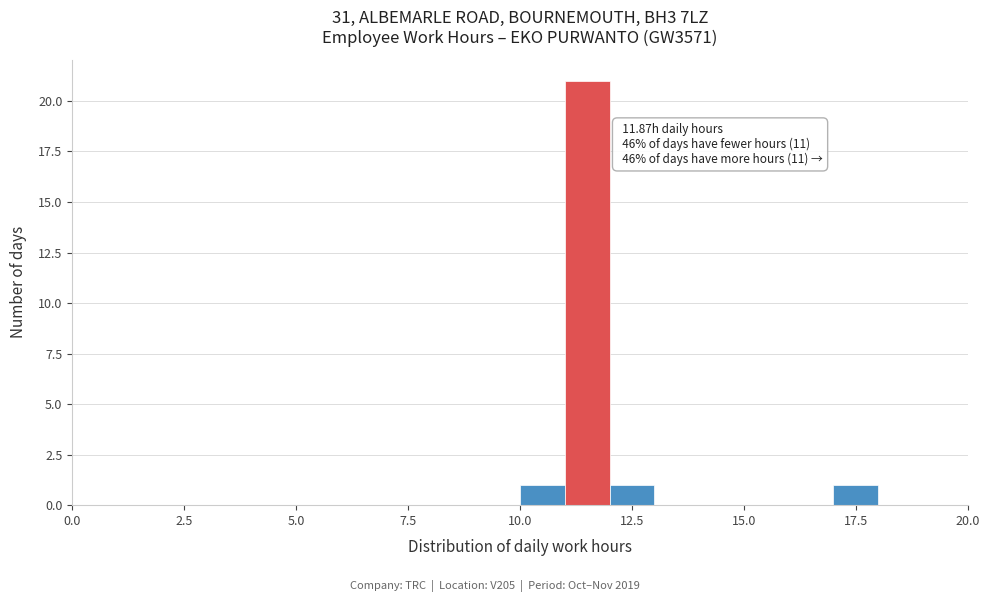

Read against the x-axis, roughly where is the centre of the tallest bar?

11.5